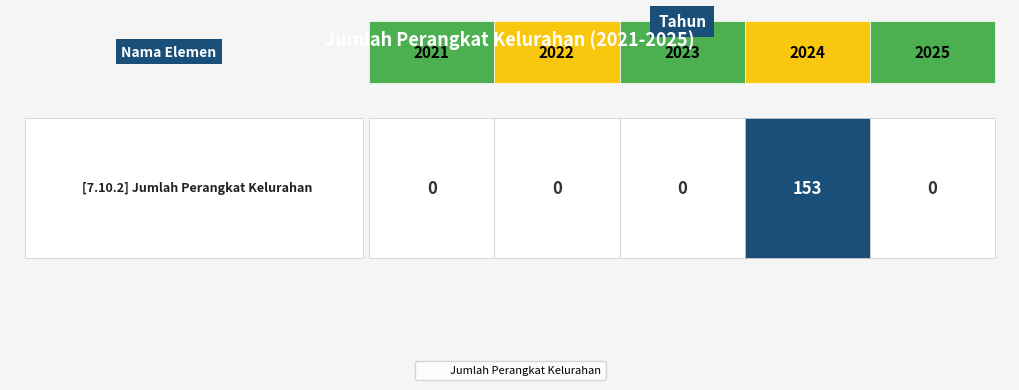

True or false: the data shows -48 at 2023.

False